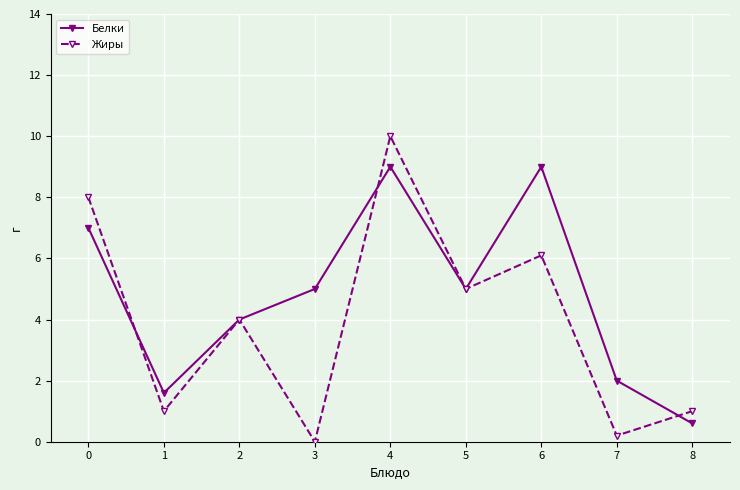

True or false: Белки has a value of 5.0 at 3.

True